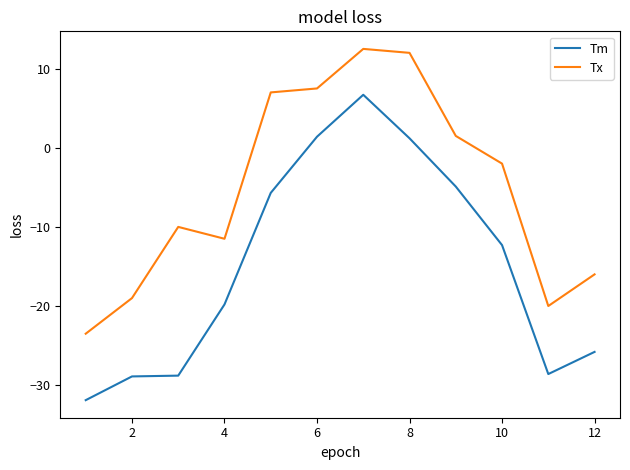

How many lines are shown in the chart?

2